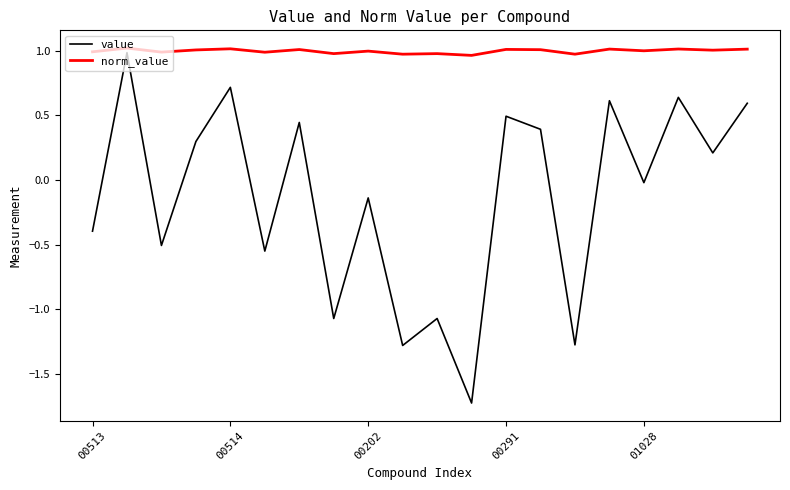

List the series in order of their overall mean, lowest first.

value, norm_value